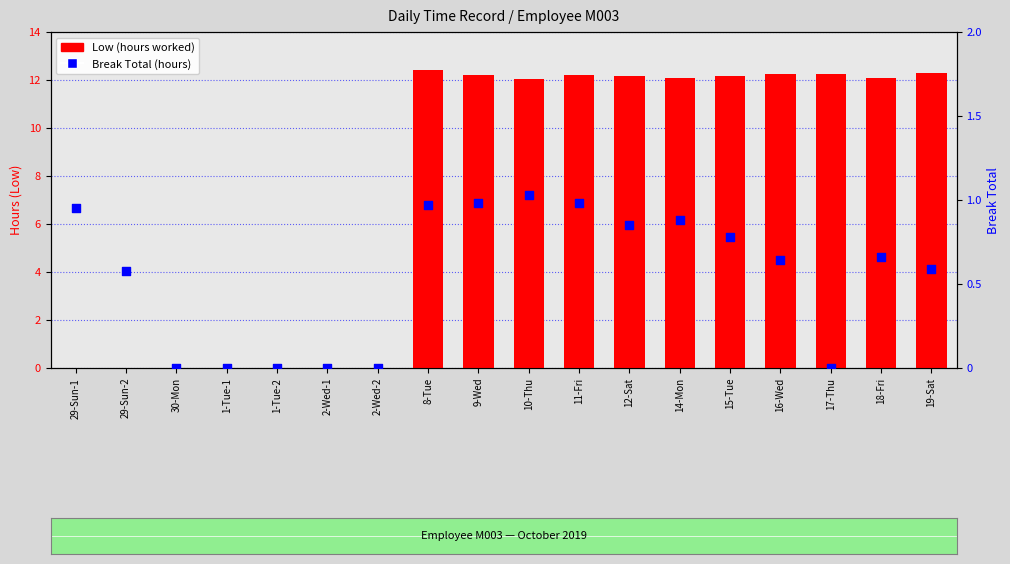

Which series has the largest total across all categories?

Low (hours worked)